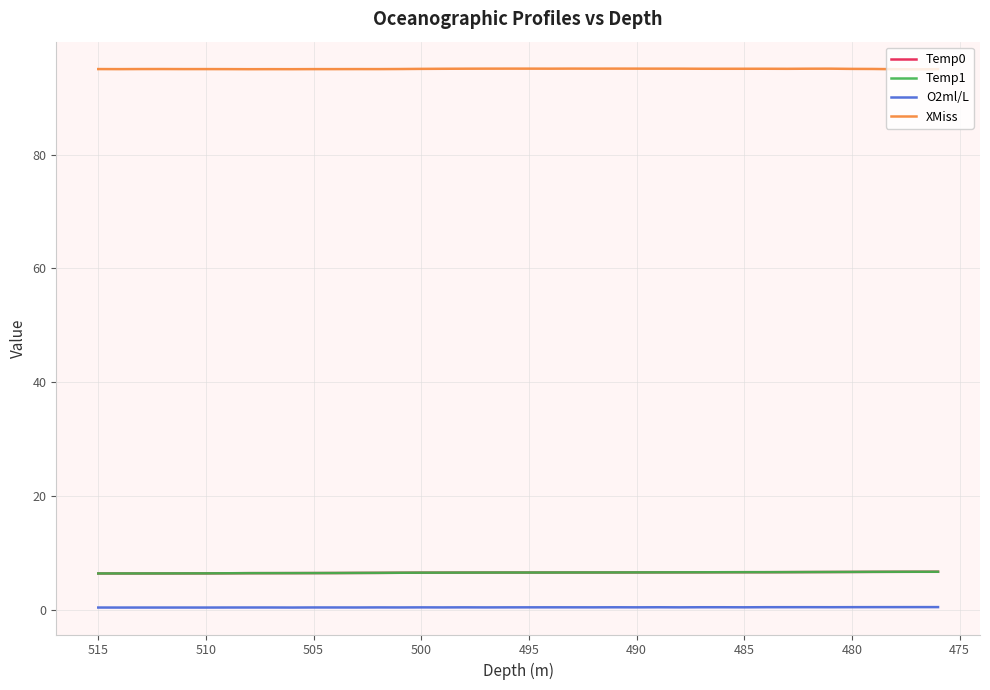

True or false: XMiss has more than 1 points higher than both neighbors.

True